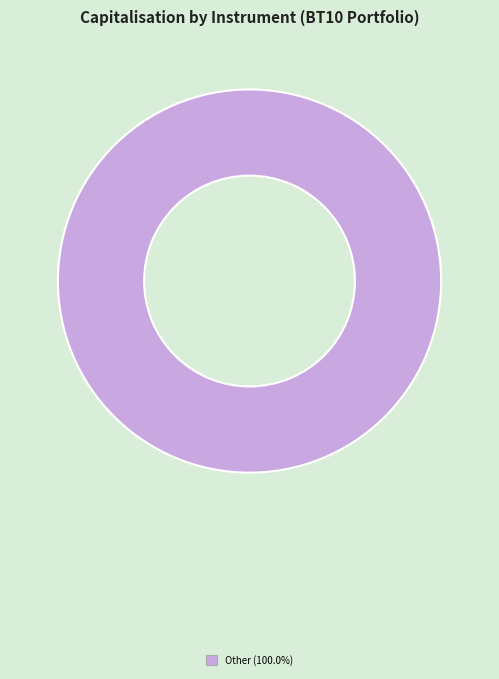

Does any single category account for the majority?

Yes